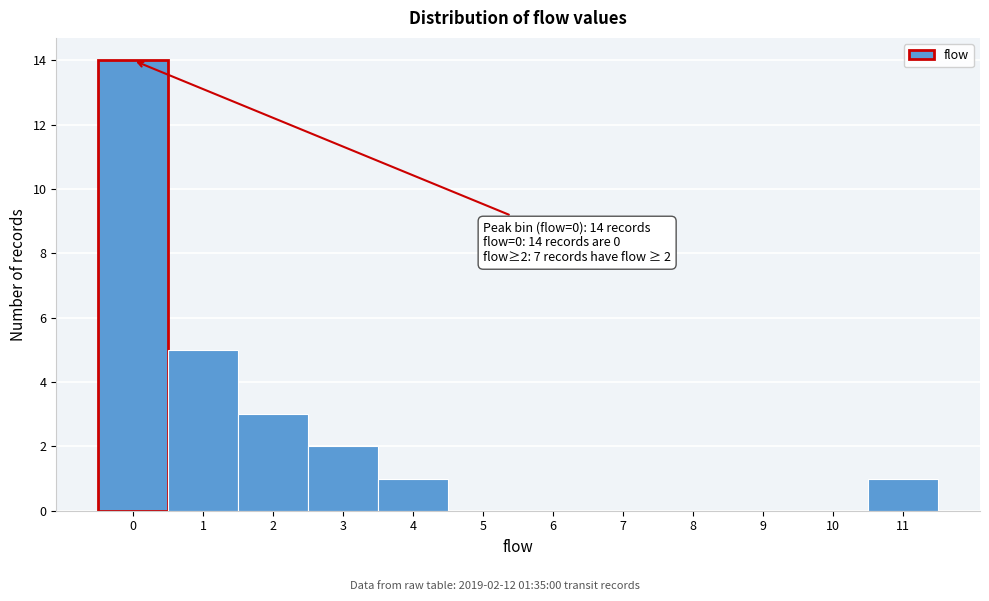

Which range on the x-axis has the tallest bar?

-0.5 to 0.5